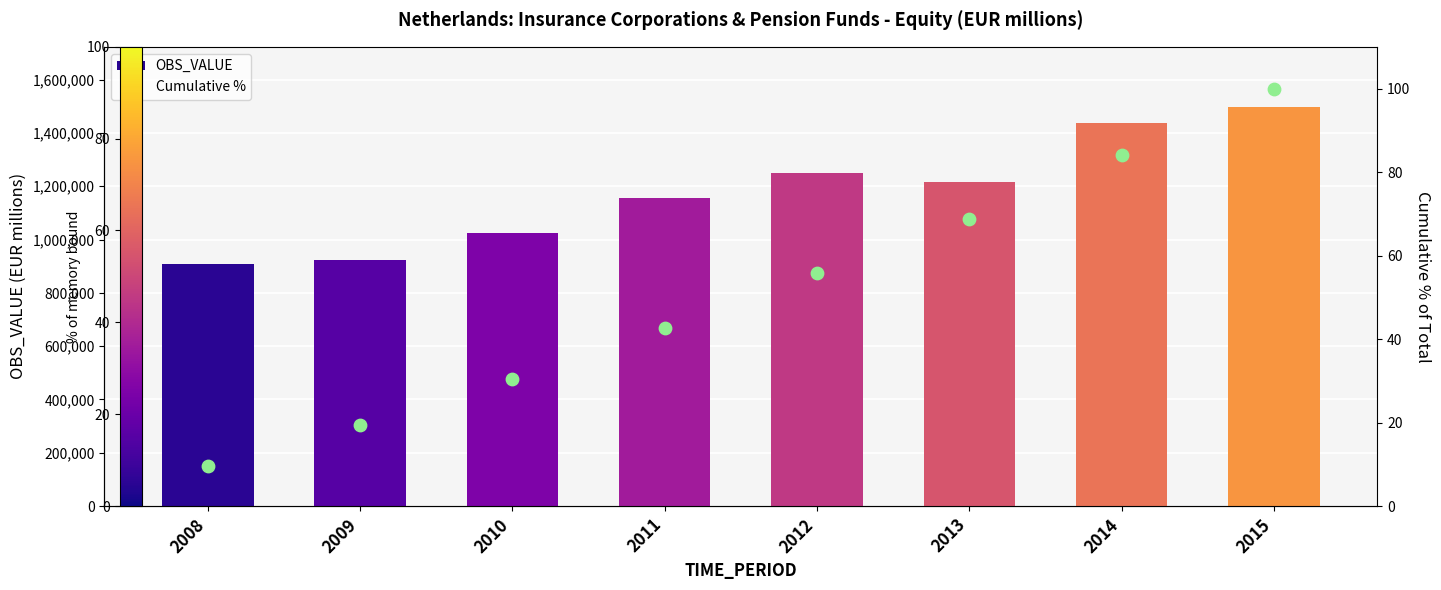

Which series has the widest spread of Y values?

OBS_VALUE